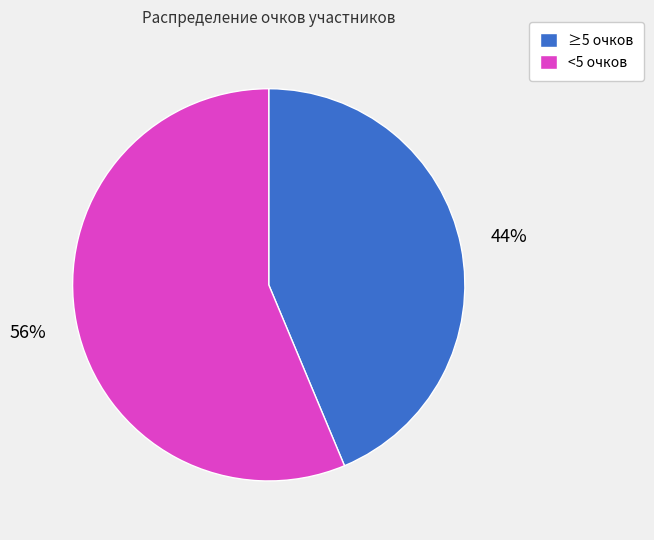

How many slices are in this pie chart?

2